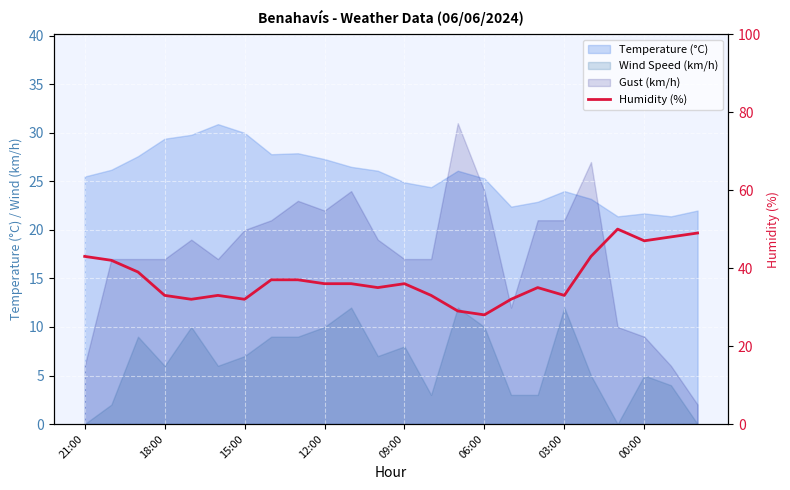

What is the sum of the values at 10 and 18?

69